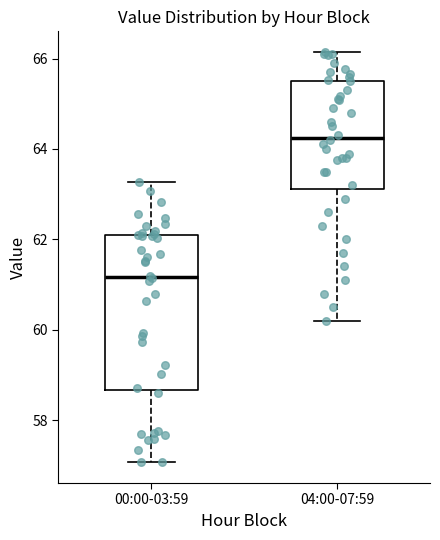

Which box has the highest median line?

04:00-07:59